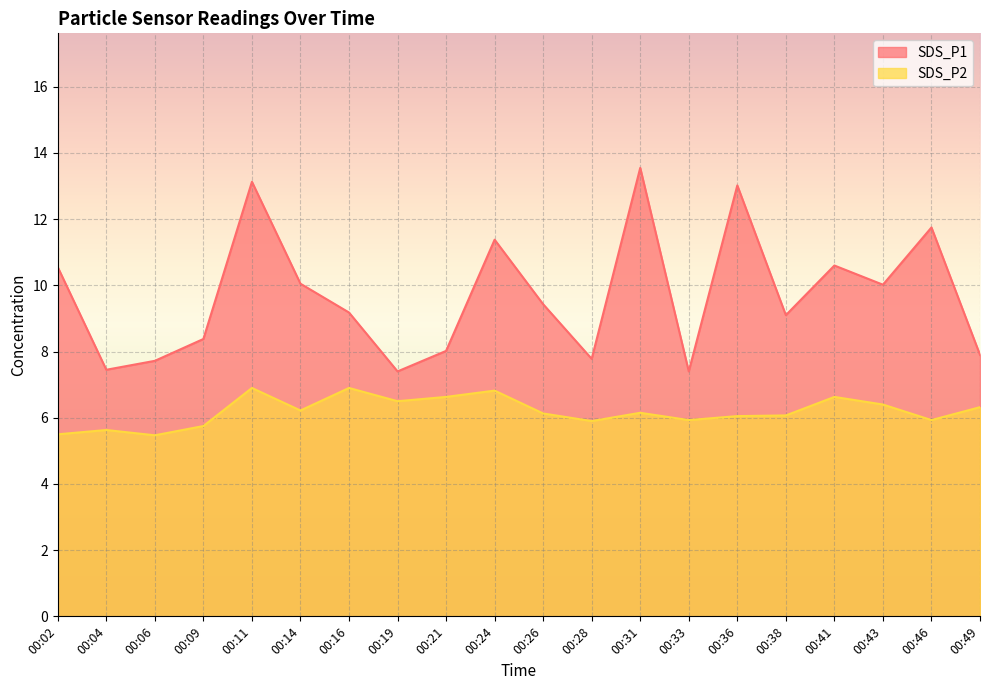

What is the minimum value for SDS_P2?

5.5